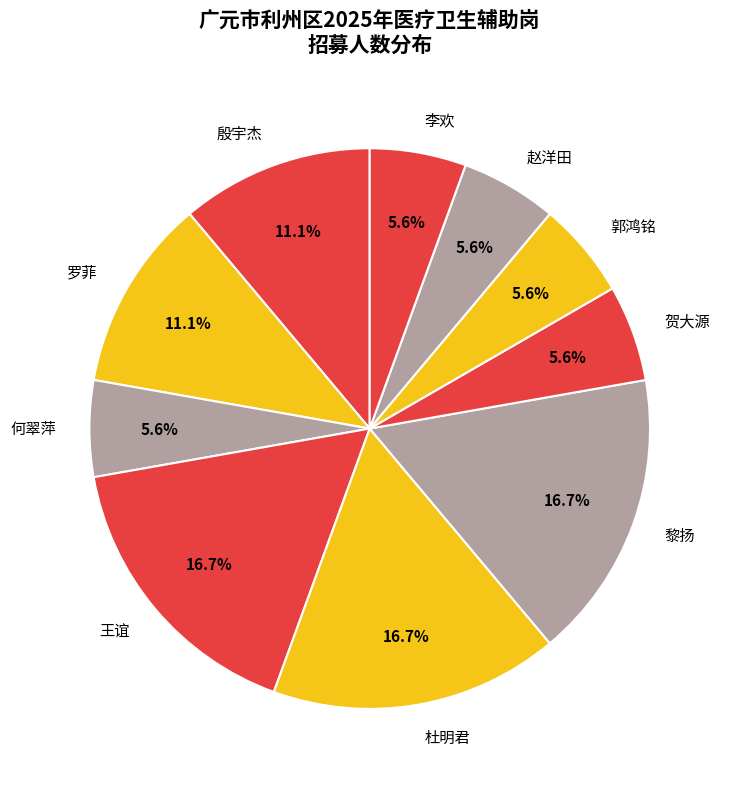

Does any single category account for the majority?

No